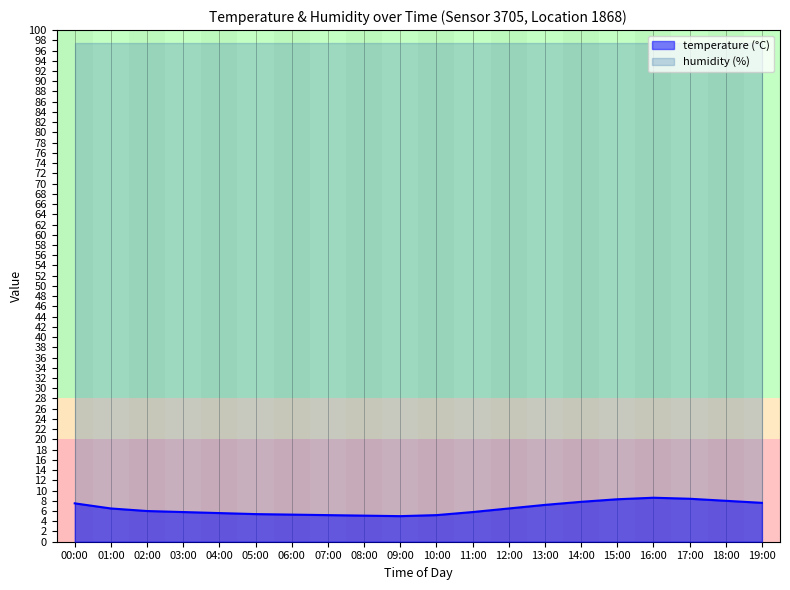

List the labels in order of value, smallest first.

09:00, 08:00, 07:00, 10:00, 06:00, 05:00, 04:00, 03:00, 11:00, 02:00, 01:00, 12:00, 13:00, 00:00, 19:00, 14:00, 18:00, 15:00, 17:00, 16:00